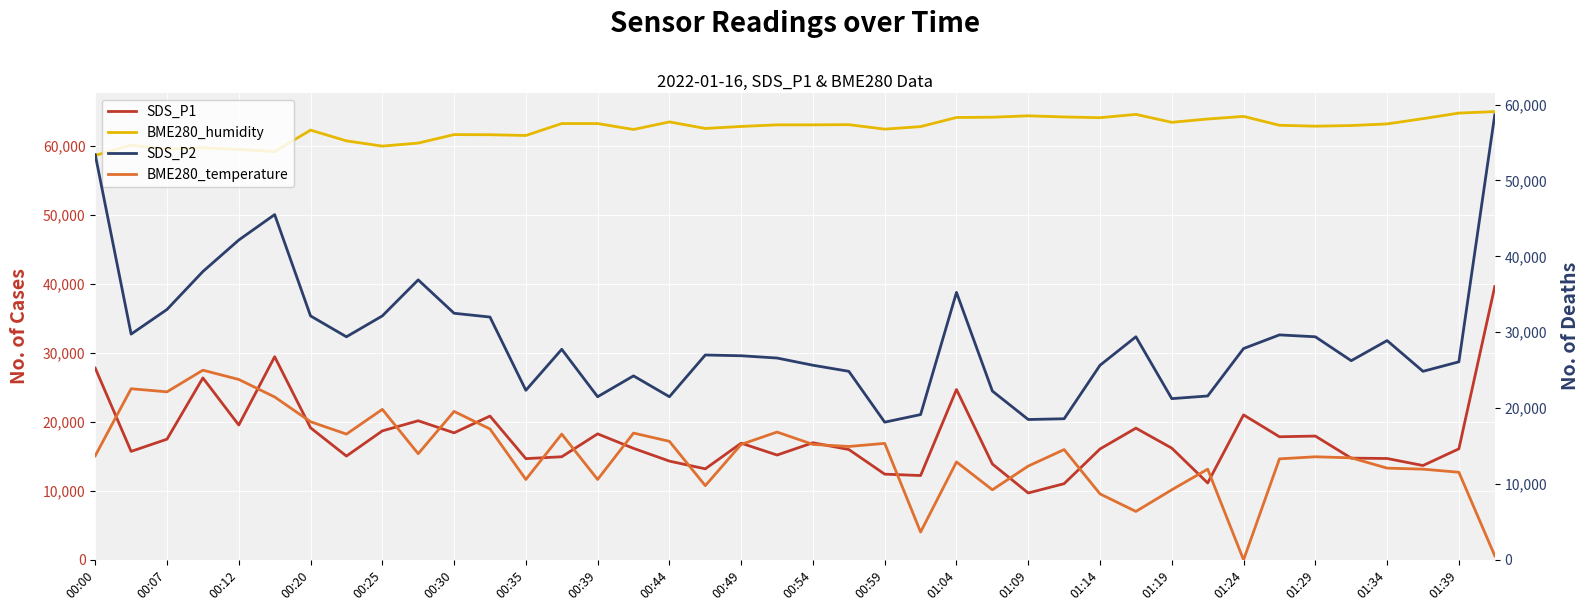

True or false: BME280_humidity and SDS_P1 intersect in this chart.

False